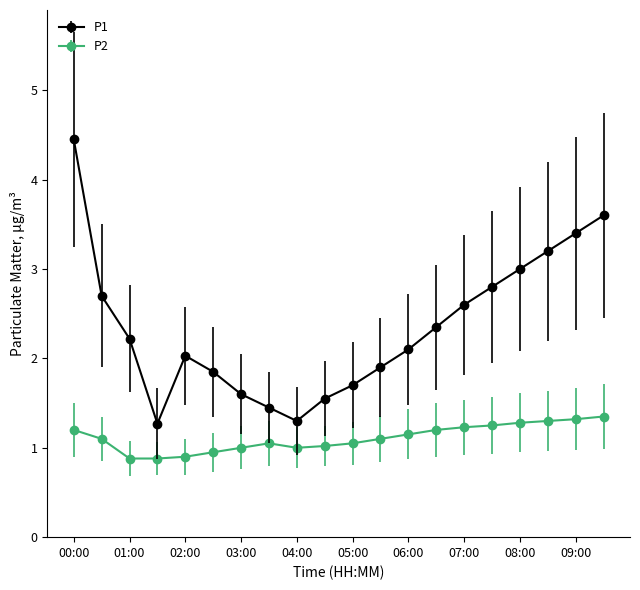

What is the value of the P2 point at the 14th from the left?

1.2